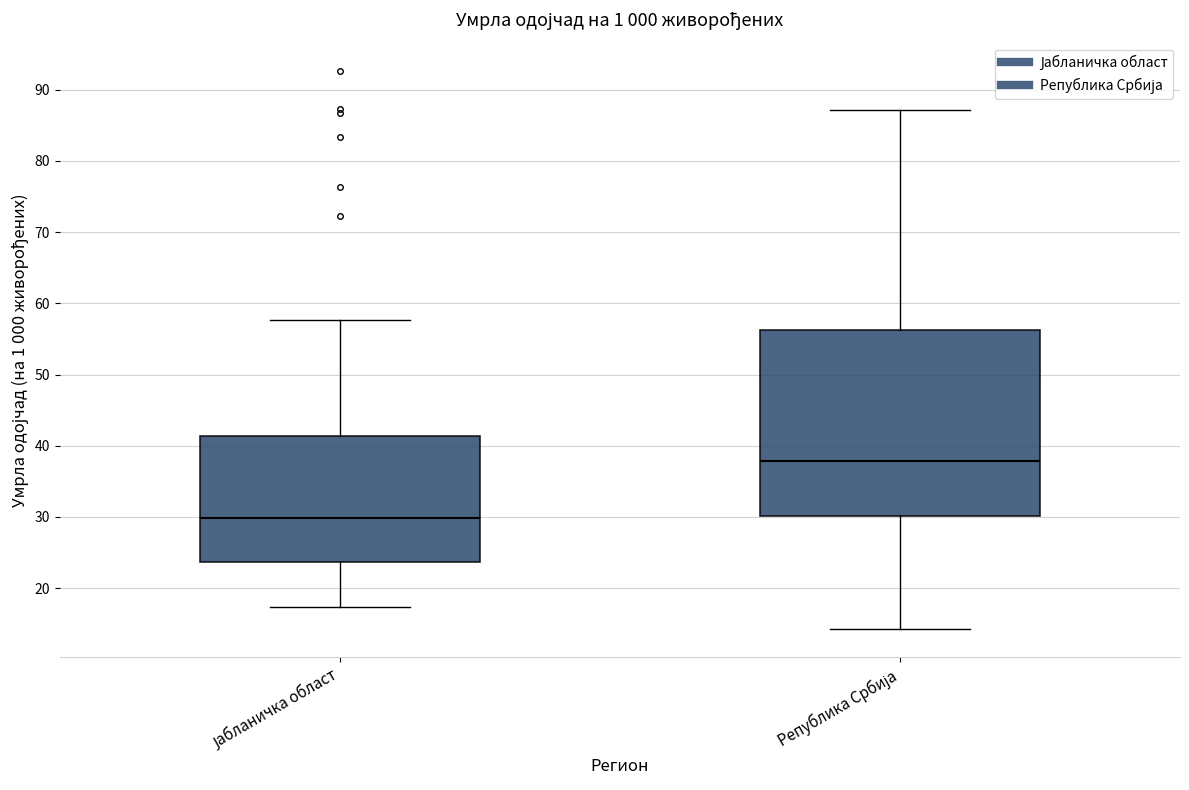

Reading left to right, read every box against the y-axis: the position of its median line, the range the box covers, and the ends of its whiskers. The values are not printed on the chart, so give them approximately, as read against the axis.

Јабланичка област: median 30, box 24 to 41, whiskers 17 to 58
Република Србија: median 38, box 30 to 56, whiskers 14 to 87